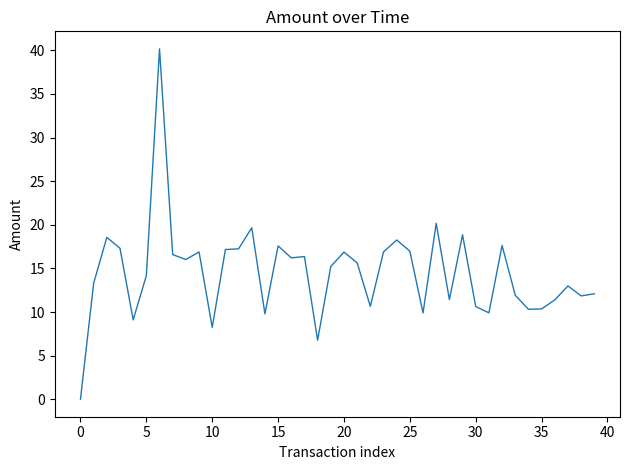

What is the sum of all values?

581.0